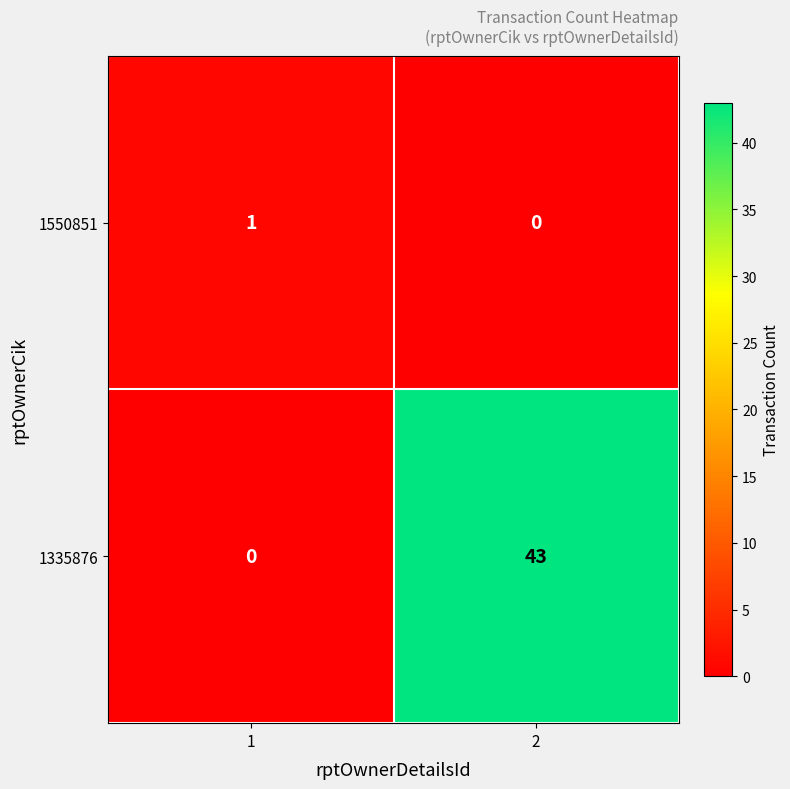

What is the total value across all series at 2?

43